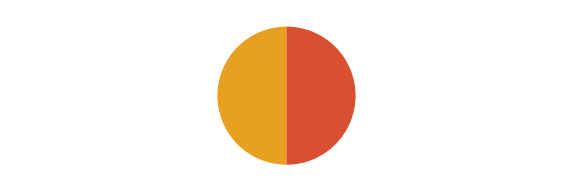

What is the ratio of the value at Writing (2013-06-17 13:51:33) to the value at Writing (2013-06-17 14:31:13)?

1.0